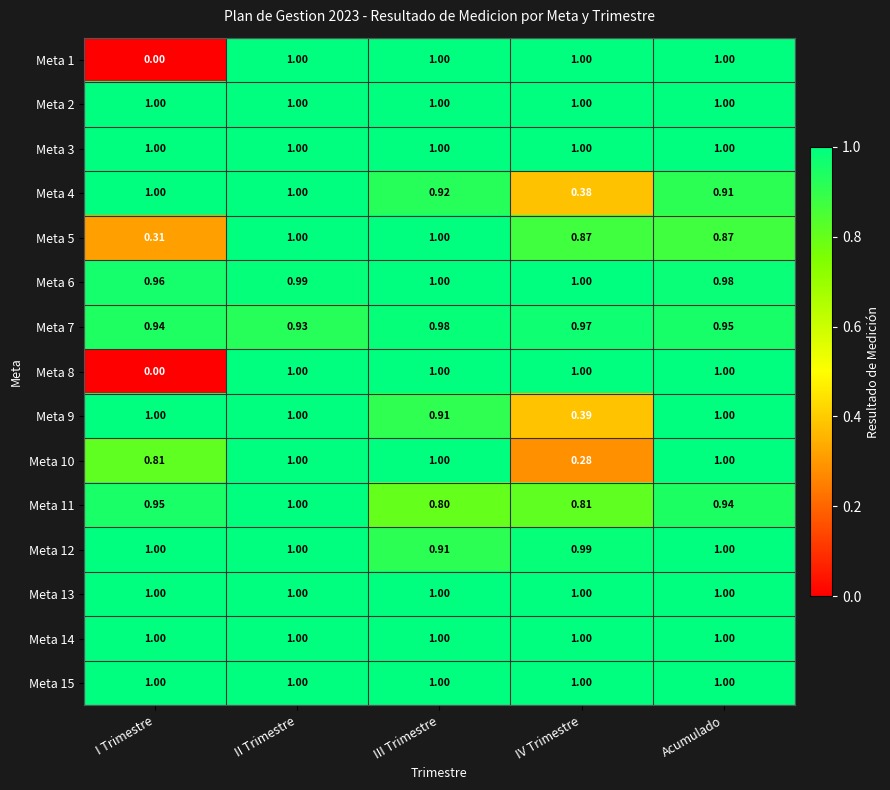

At which category is the sum across all series the highest?

II Trimestre